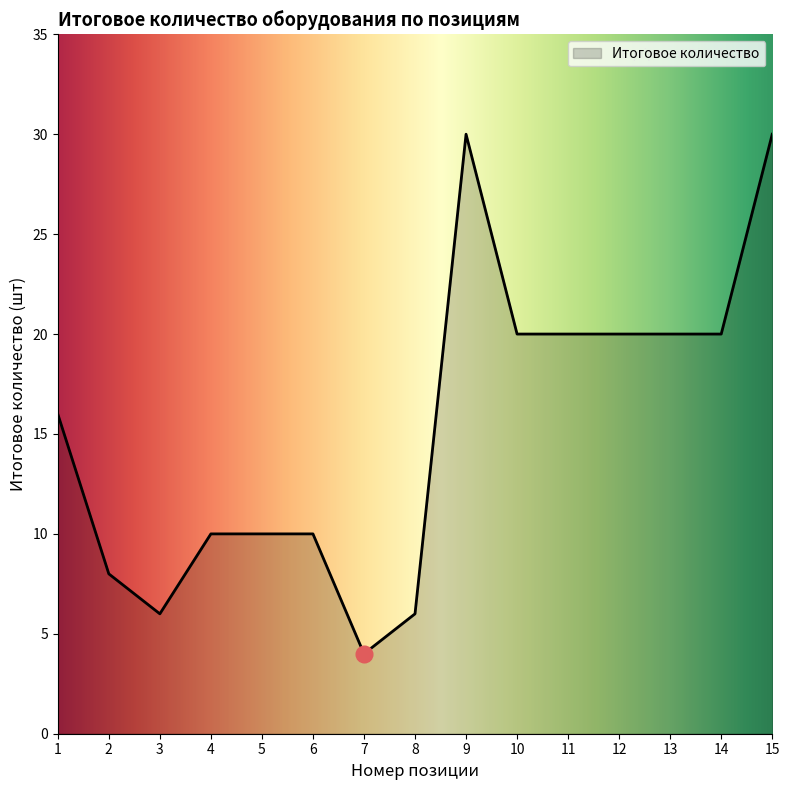

True or false: the data shows 20 at 14.

True